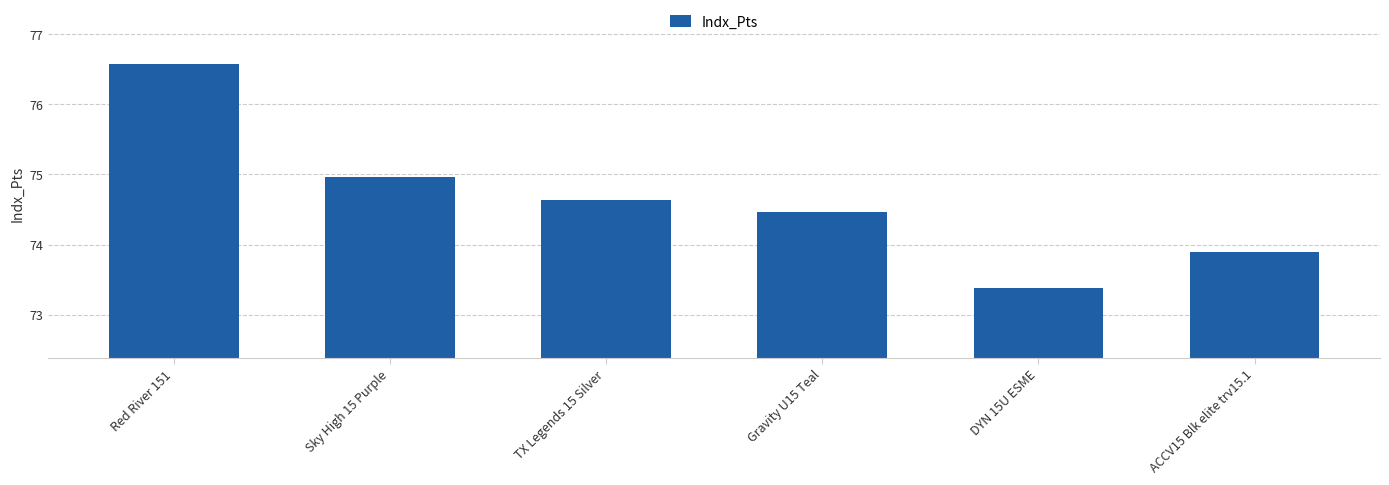

What position from the right is DYN 15U ESME?

2